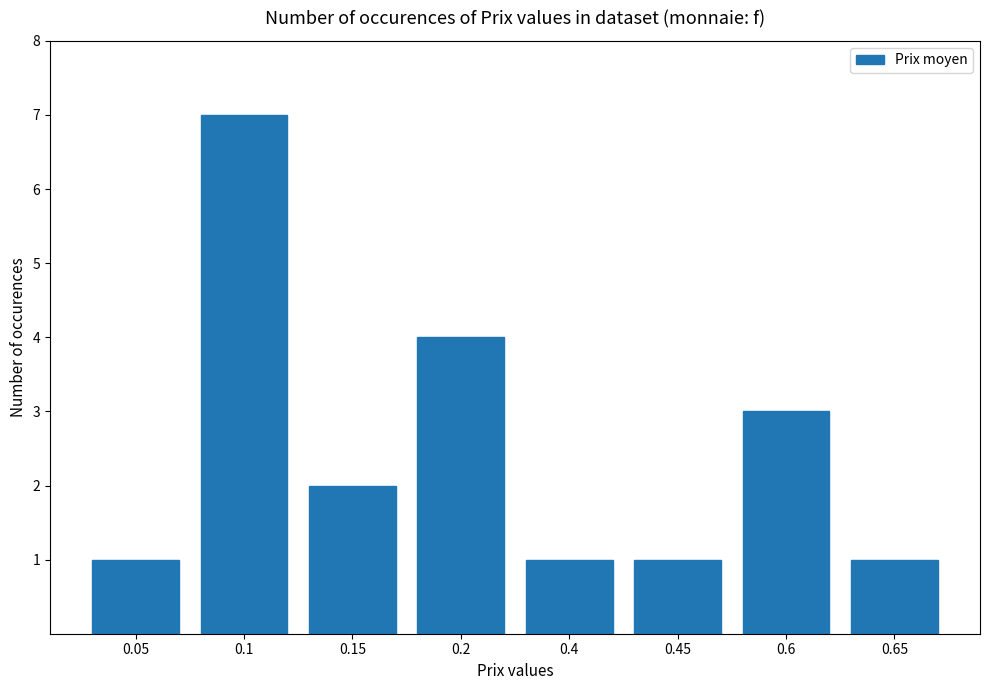

Is it true that the value at 0.45 is 2?

False